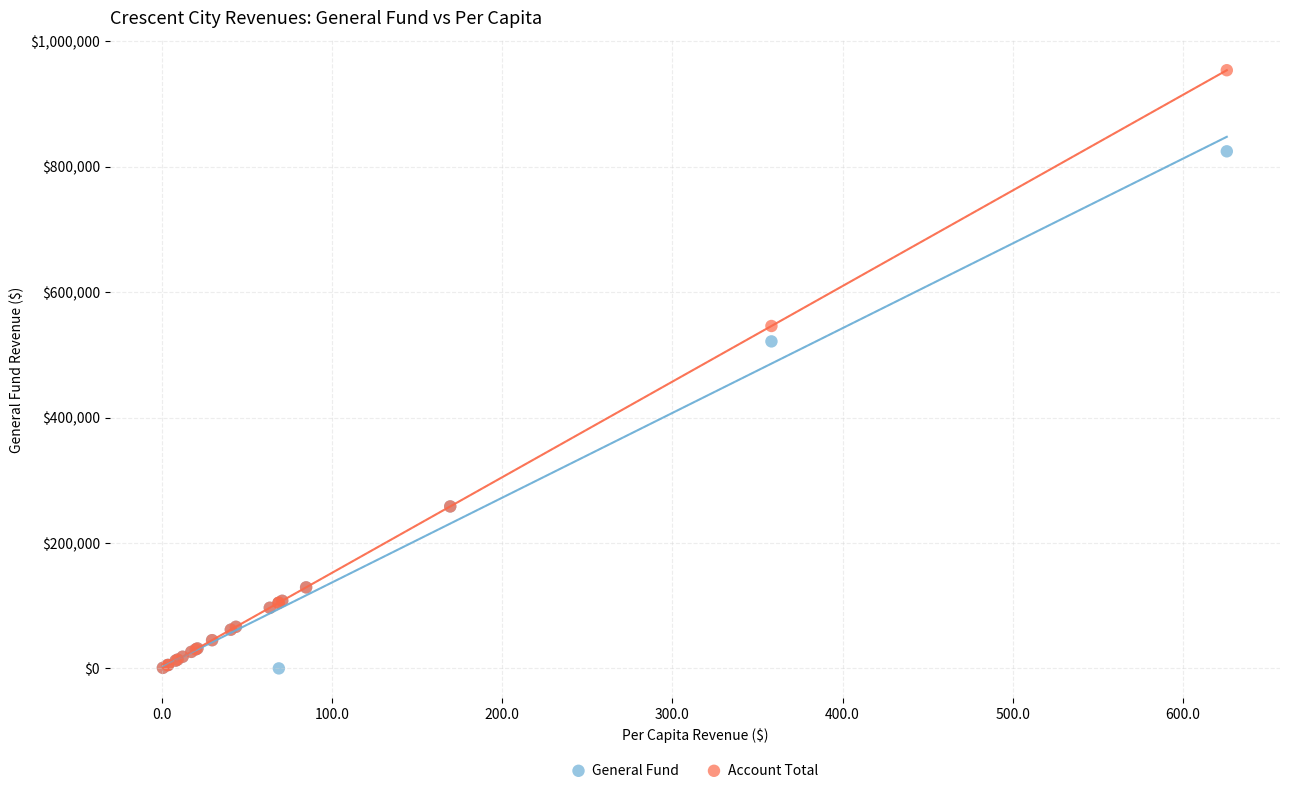

In the Account Total series, what Y value is closest to 477306?

545906